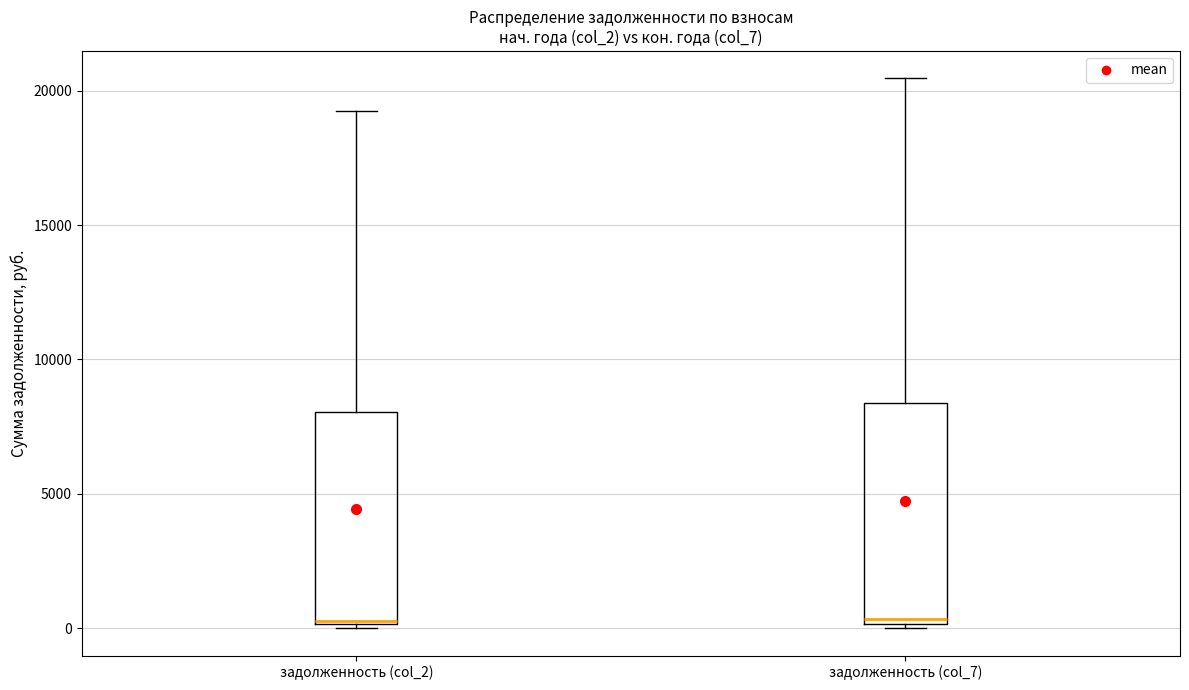

Reading left to right, read every box against the y-axis: the position of its median line, the range the box covers, and the ends of its whiskers. The values are not printed on the chart, so give them approximately, as read against the axis.

задолженность (col_2): median 500, box 0 to 8000, whiskers 0 (just below the box's lower edge) to 19500
задолженность (col_7): median 500, box 0 to 8500, whiskers 0 (just below the box's lower edge) to 20500